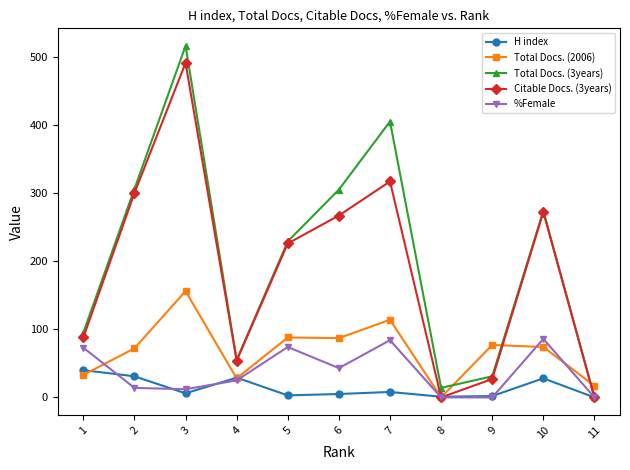

What is the sum of all H index values?

153